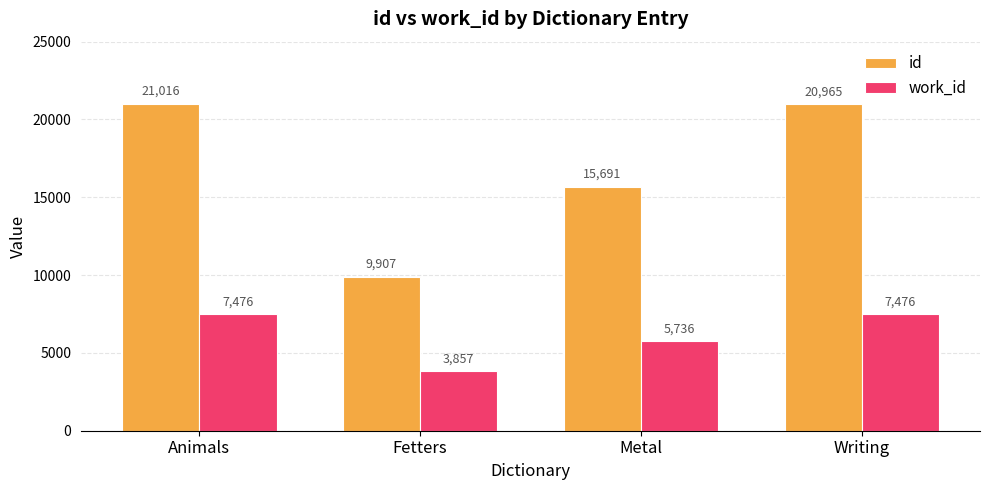

At which category is the sum across all series the highest?

Animals